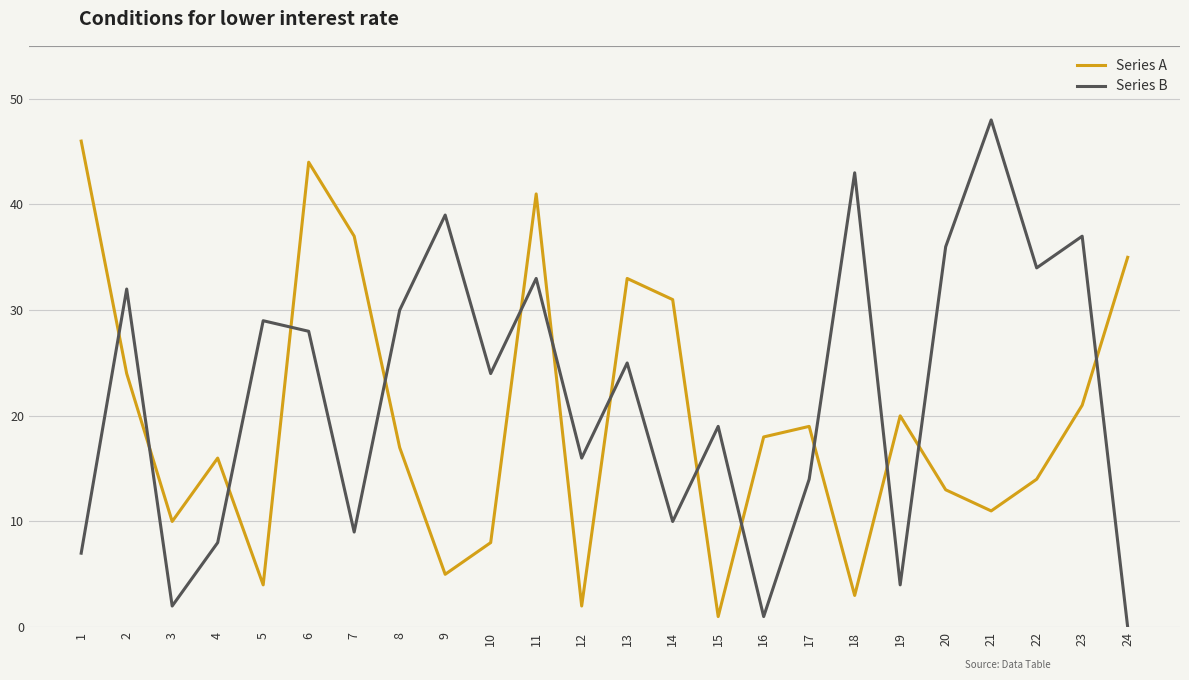

What is the difference between the maximum and minimum values in the Series A series?

45